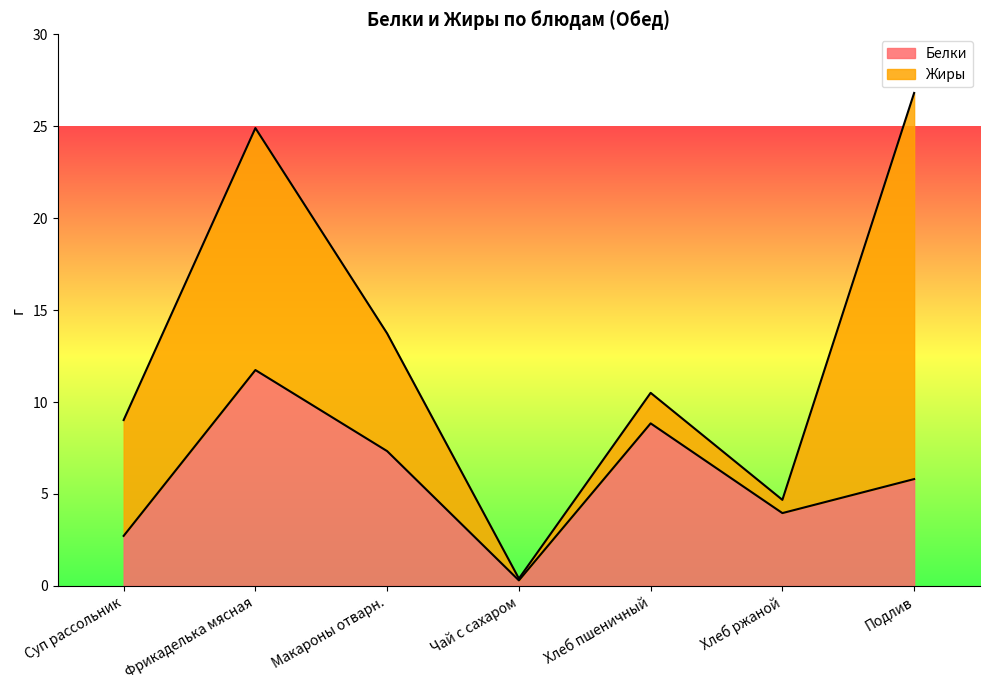

What is the difference between the values at Фрикаделька мясная and Чай с сахаром?

11.4